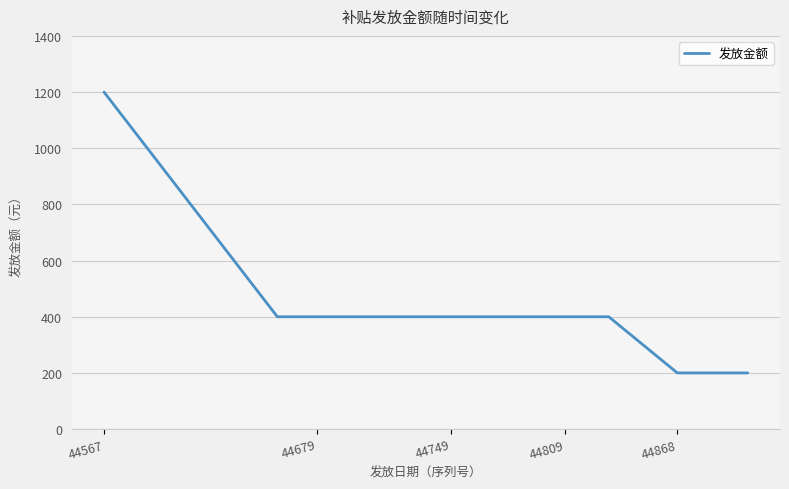

What is the sum of all values?

4400